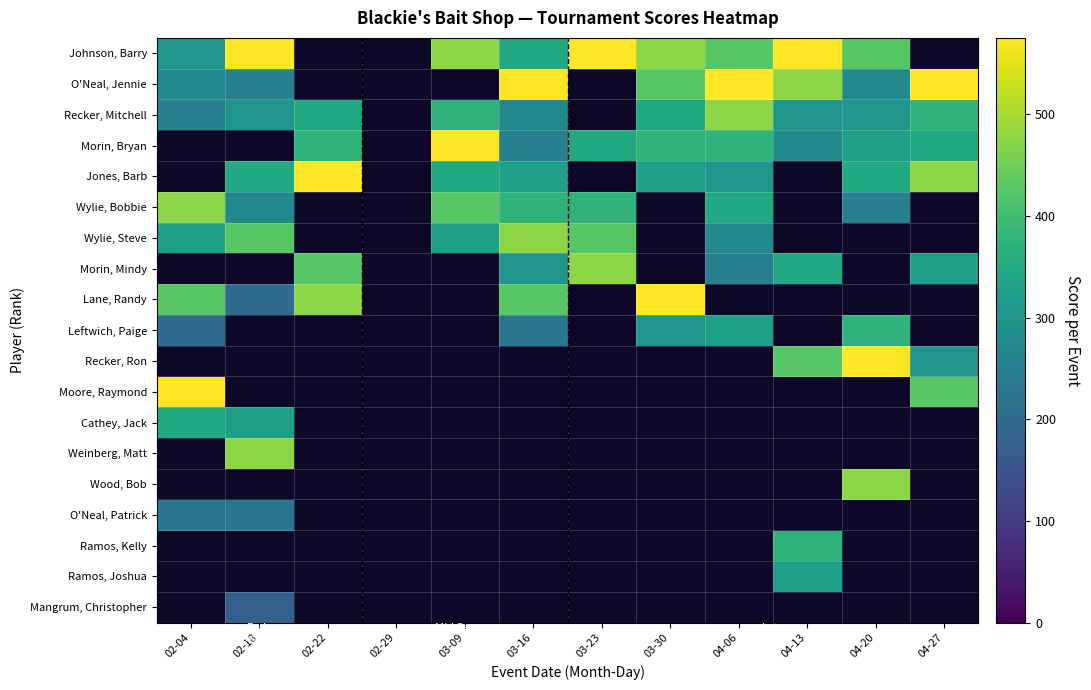

Rank the series by their average value, from highest to lowest.

Johnson, Barry, O'Neal, Jennie, Recker, Mitchell, Morin, Bryan, Jones, Barb, Wylie, Bobbie, Wylie, Steve, Morin, Mindy, Lane, Randy, Leftwich, Paige, Recker, Ron, Moore, Raymond, Cathey, Jack, Weinberg, Matt, Wood, Bob, O'Neal, Patrick, Ramos, Kelly, Ramos, Joshua, Mangrum, Christopher